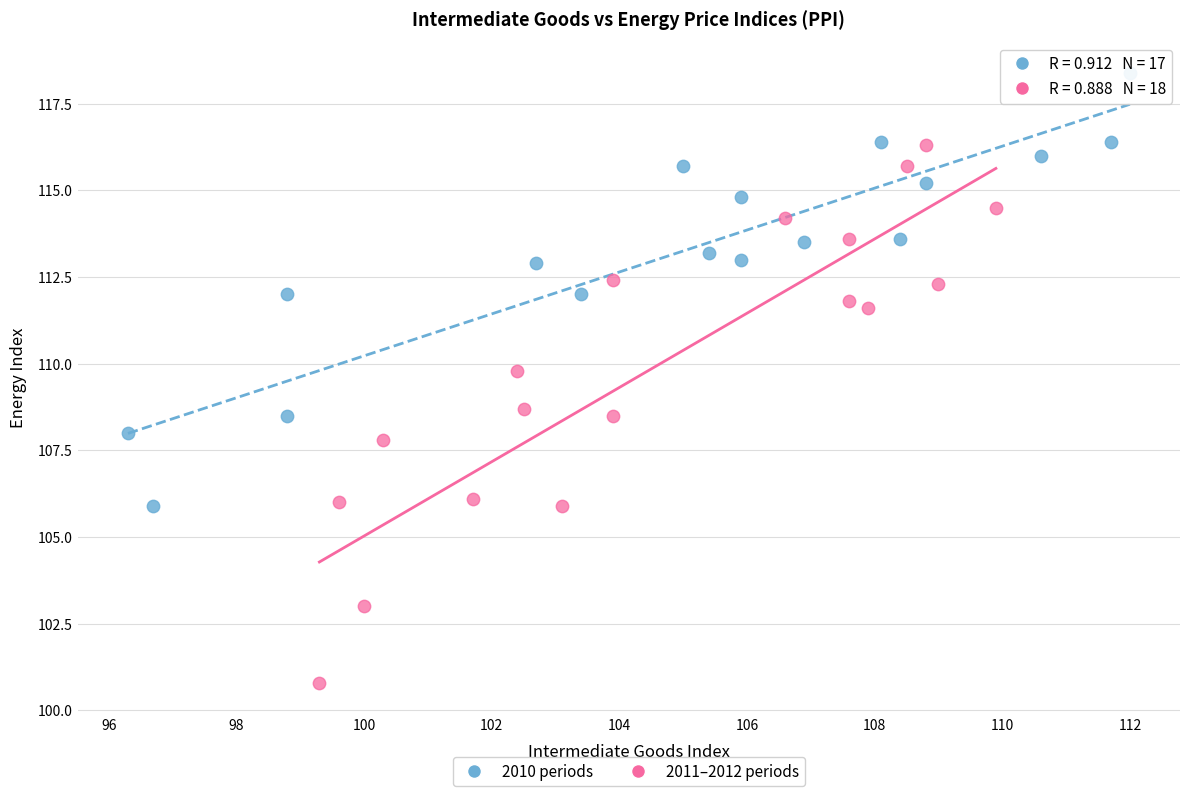

Which series has the largest Y range (max minus min)?

2011–2012 periods